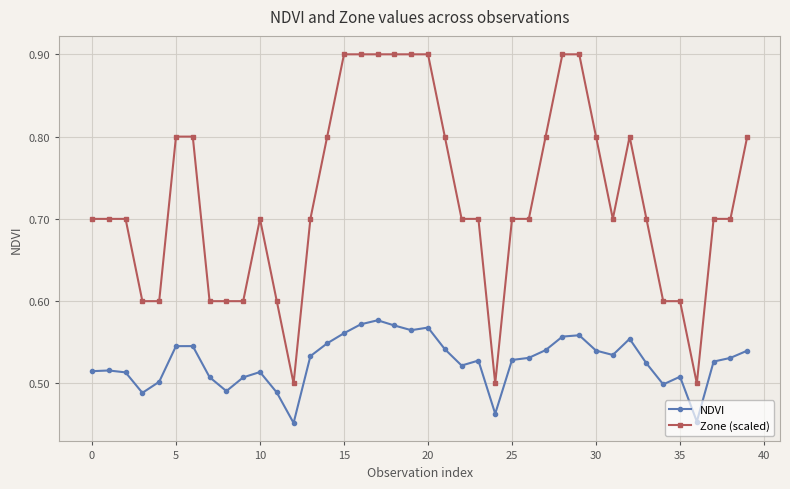

True or false: NDVI and Zone (scaled) intersect in this chart.

False